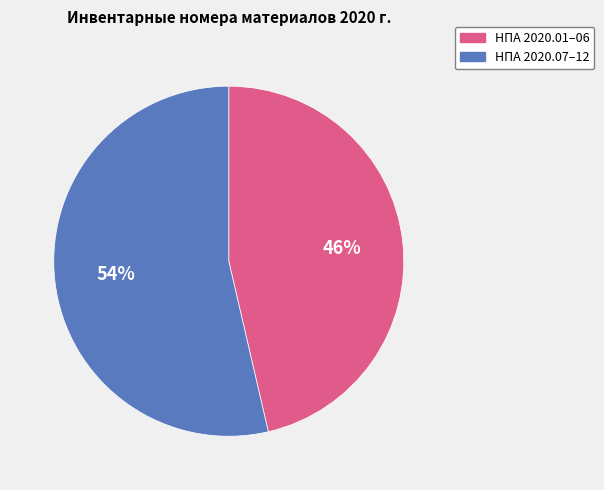

To the nearest percent, what is the average slice percentage?

50%